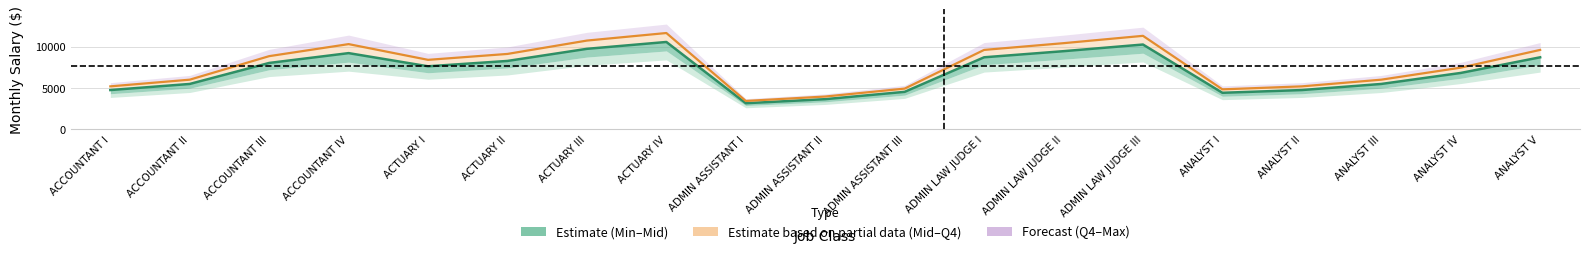

What is the sum of the values at ADMIN LAW JUDGE II and ADMIN LAW JUDGE III?

19715